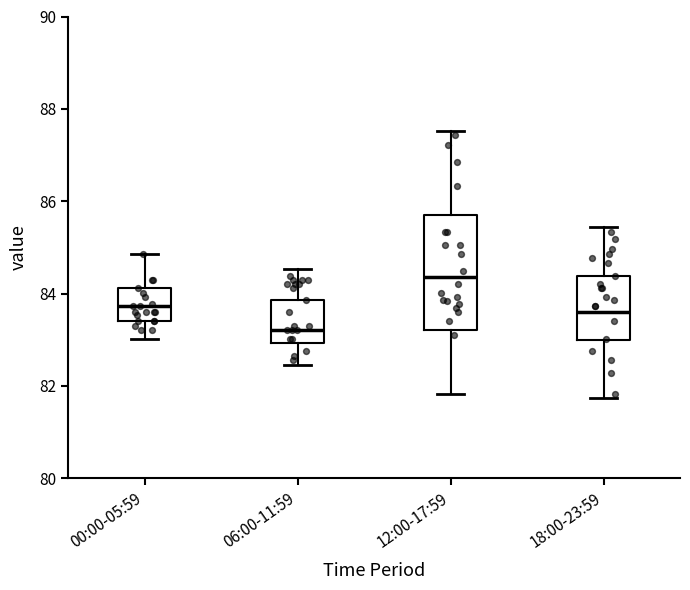

Where is the lower edge of the box for 00:00-05:59 on the y-axis? The values are not printed on the chart, so give them approximately, as read against the axis.

83.4